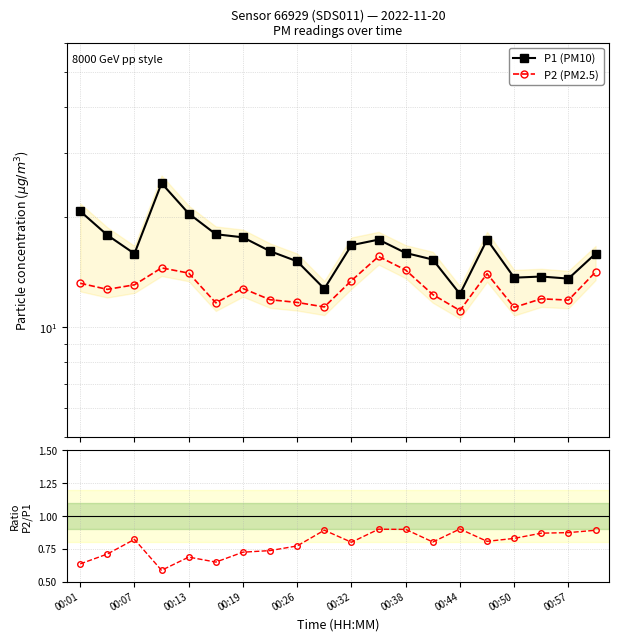

The P1 (PM10) series shows 31.1 at 00:32. True or false?

False